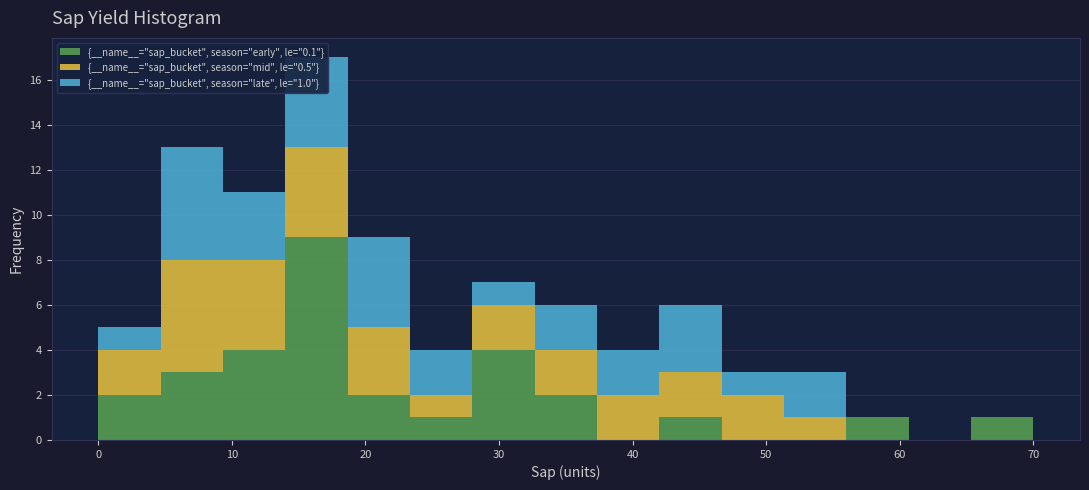

Which range on the x-axis has the tallest stacked bar (by total height)?

14 to 19